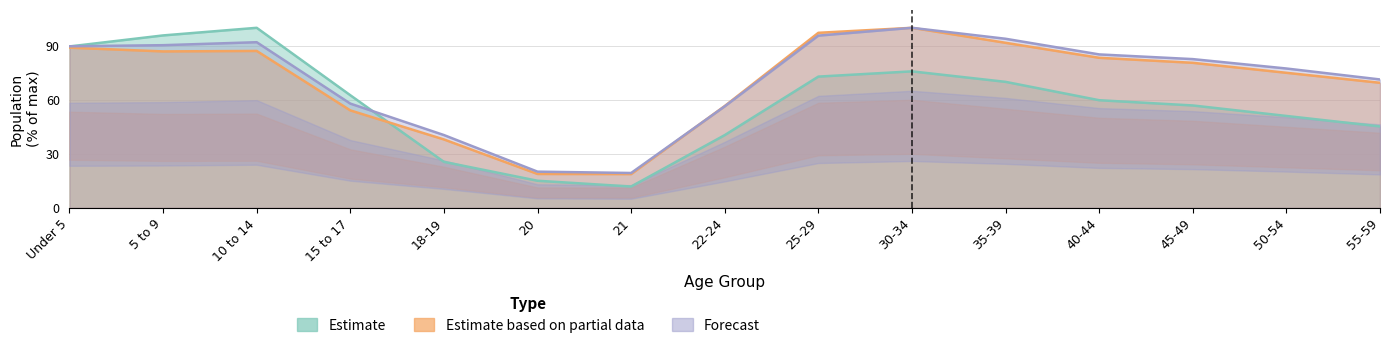

What is the greatest value displayed?

100.0